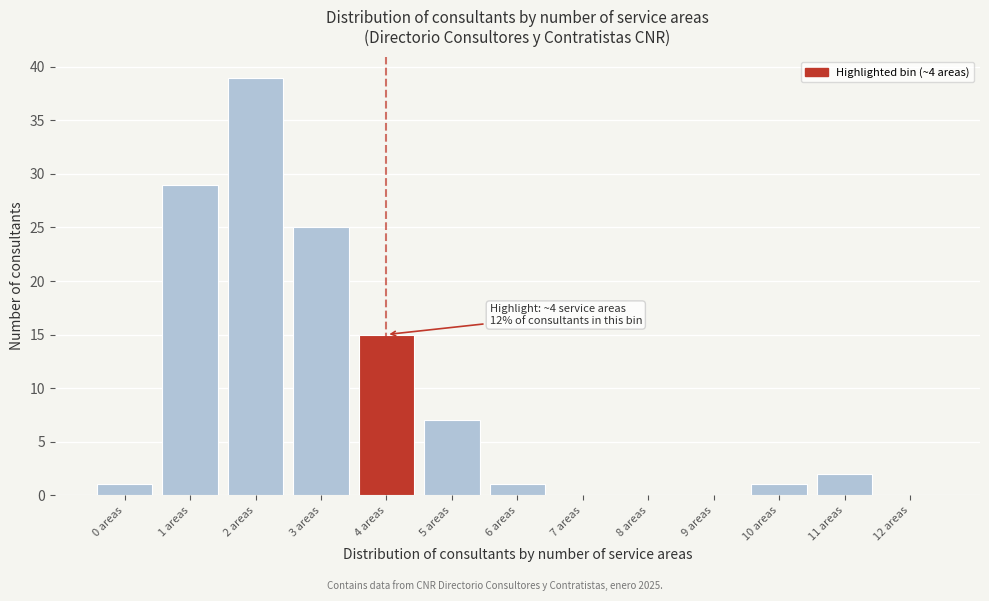

Reading left to right, list all the values displayed in this chart.

0 areas=1	1 areas=29	2 areas=39	3 areas=25	4 areas=15	5 areas=7	6 areas=1	7 areas=0	8 areas=0	9 areas=0	10 areas=1	11 areas=2	12 areas=0